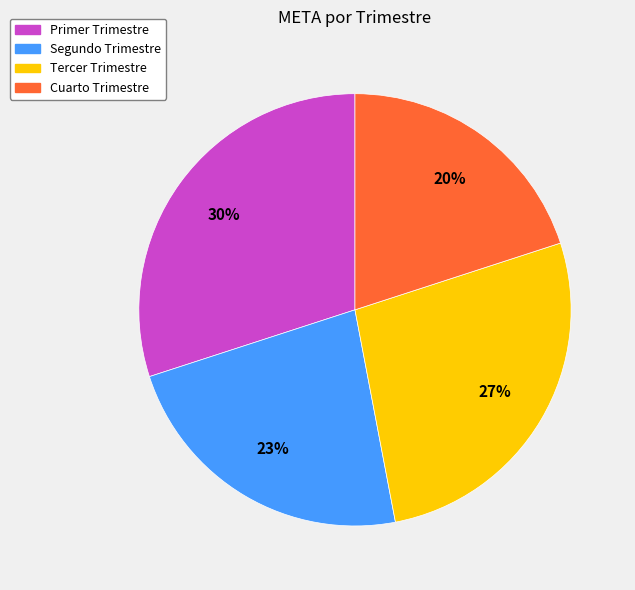

To the nearest percent, what is the average slice percentage?

25%